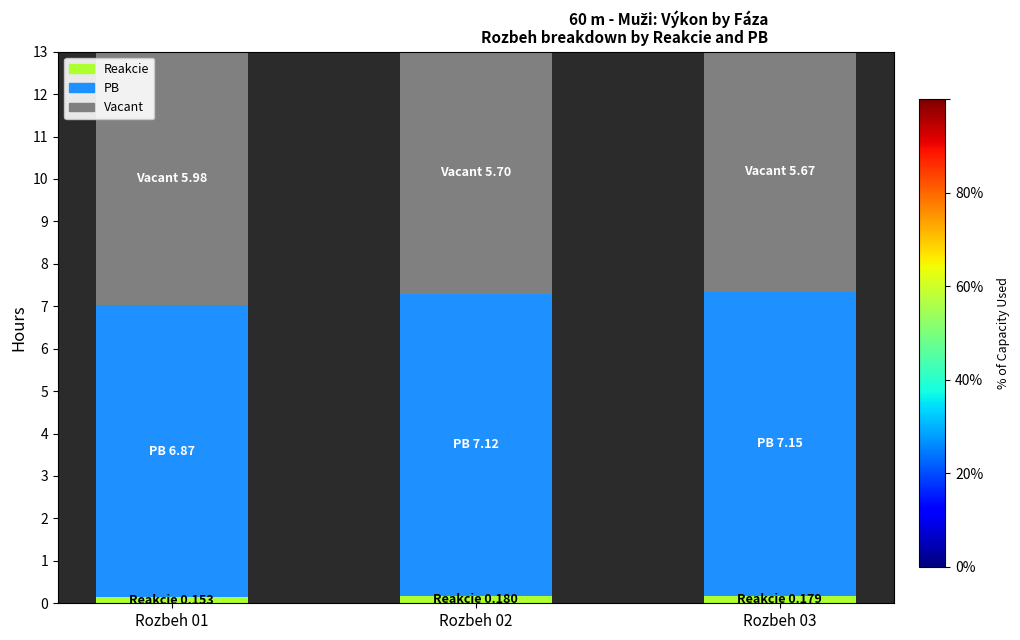

How many categories are shown in the chart?

3